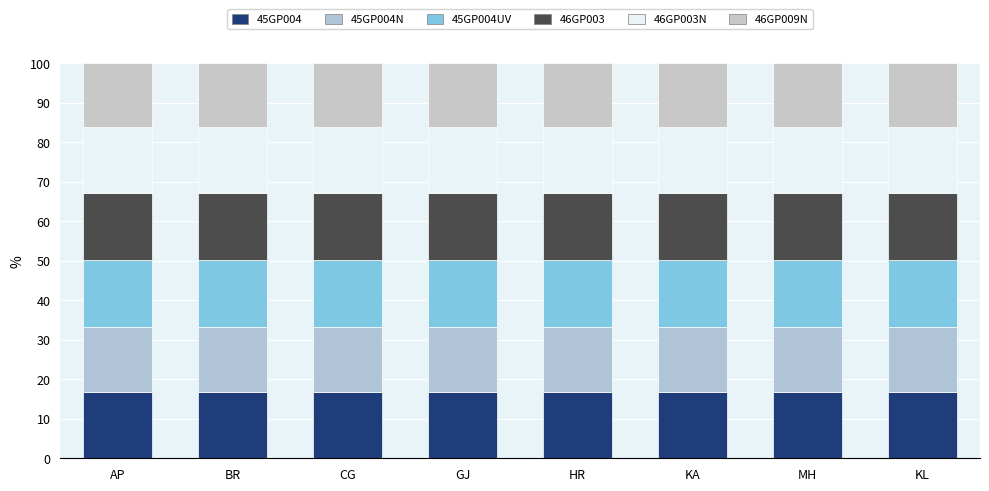

Which series has the largest total across all categories?

45GP004UV